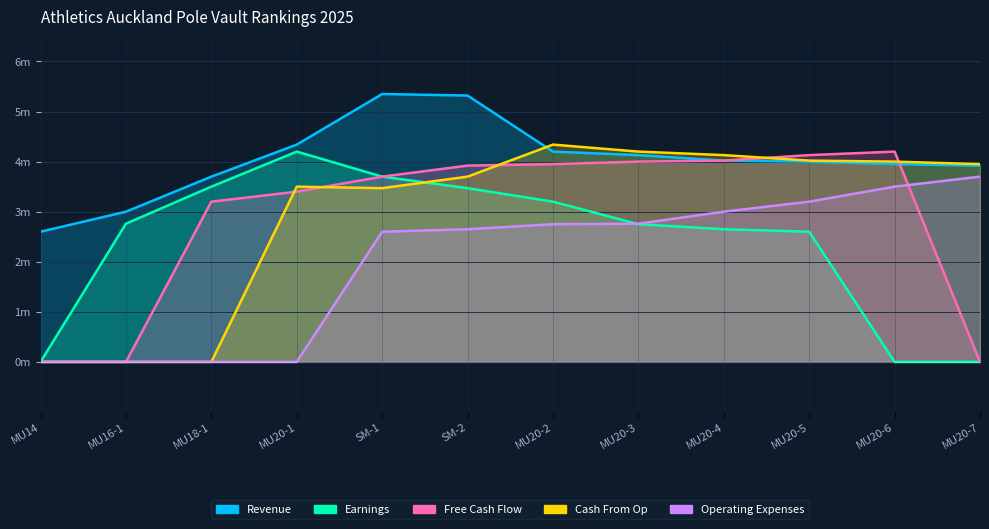

At which category is the sum across all series the highest?

SM-2